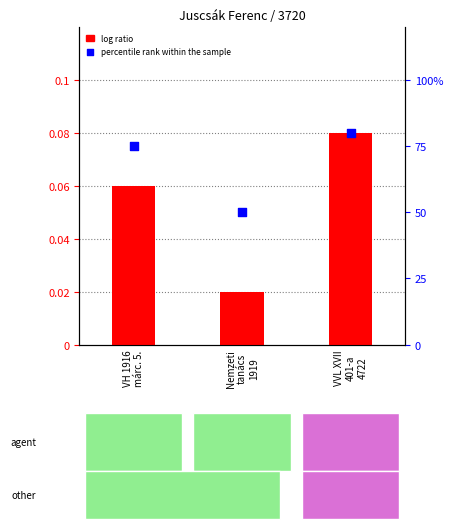

At how many categories does at least one series exceed 0?

3